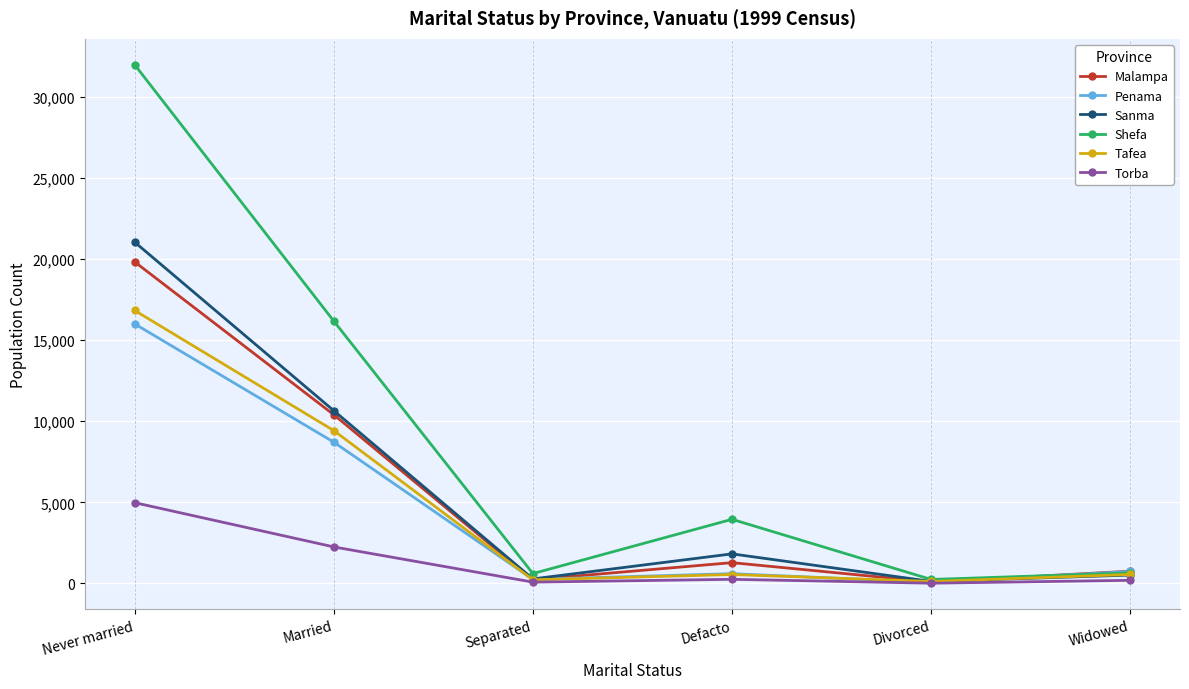

Which label corresponds to the largest value in the chart?

Never married